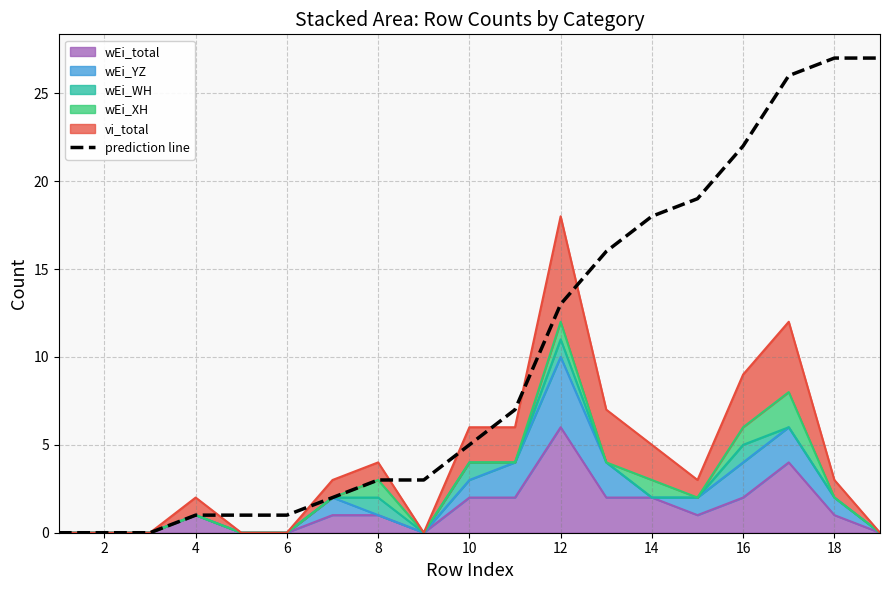

Reading right to left, transcribe all the data shown in this chart.

27.0	27.0	26.0	22.0	19.0	18.0	16.0	13.0	7.0	5.0	3.0	3.0	2.0	1.0	1.0	1.0	0.0	0.0	0.0